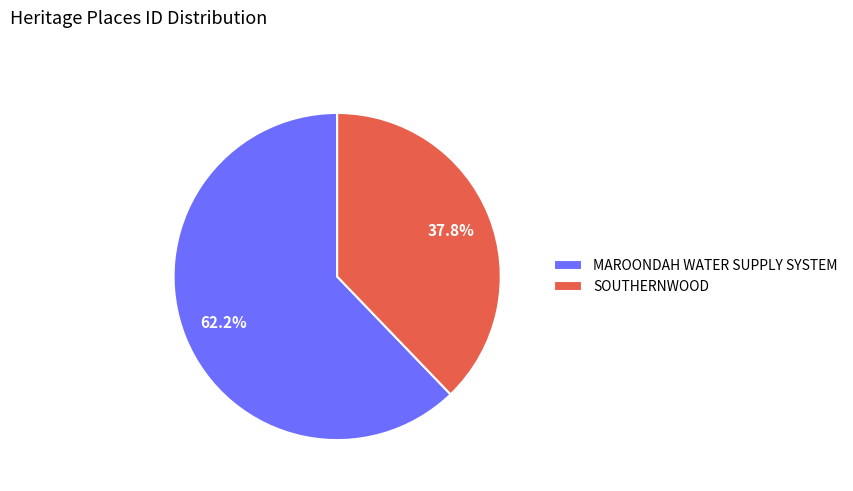

Which category accounts for the majority?

MAROONDAH WATER SUPPLY SYSTEM